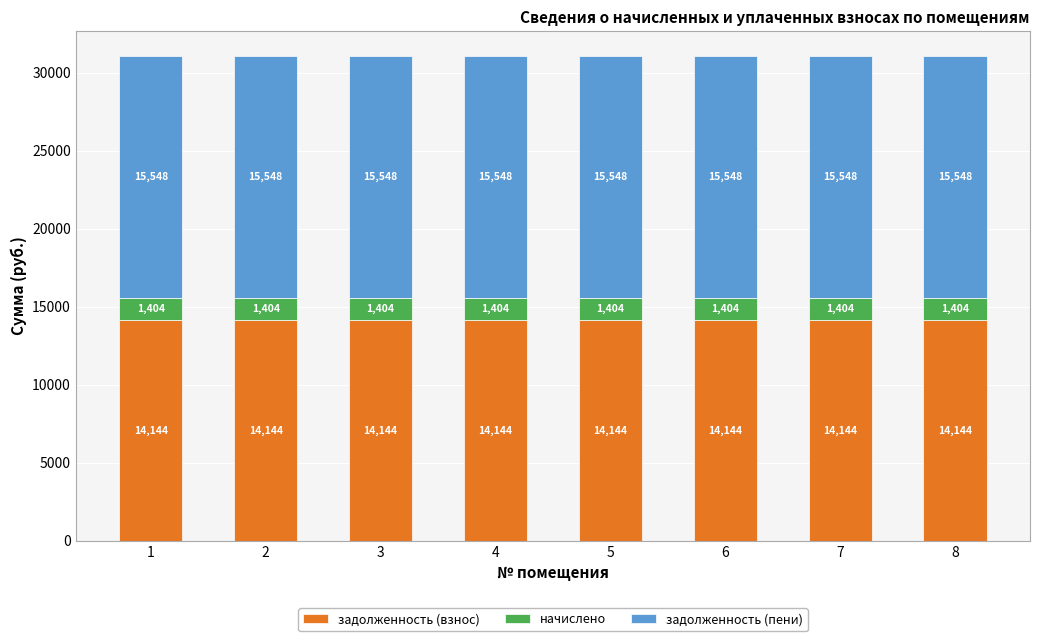

Is it true that задолженность (взнос) equals 21939.0 at 4?

False